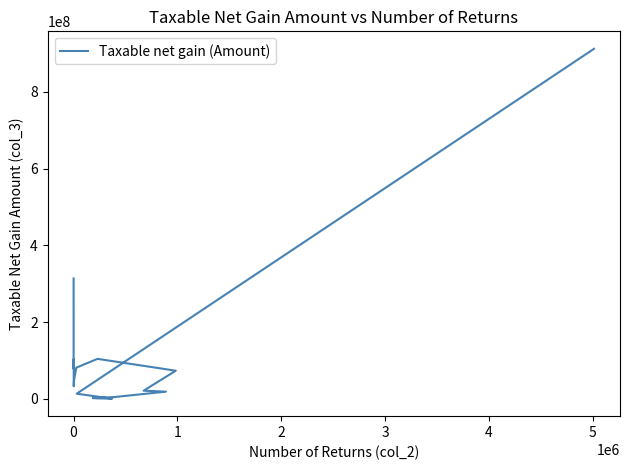

At which category does the data reach its first local valley?

1